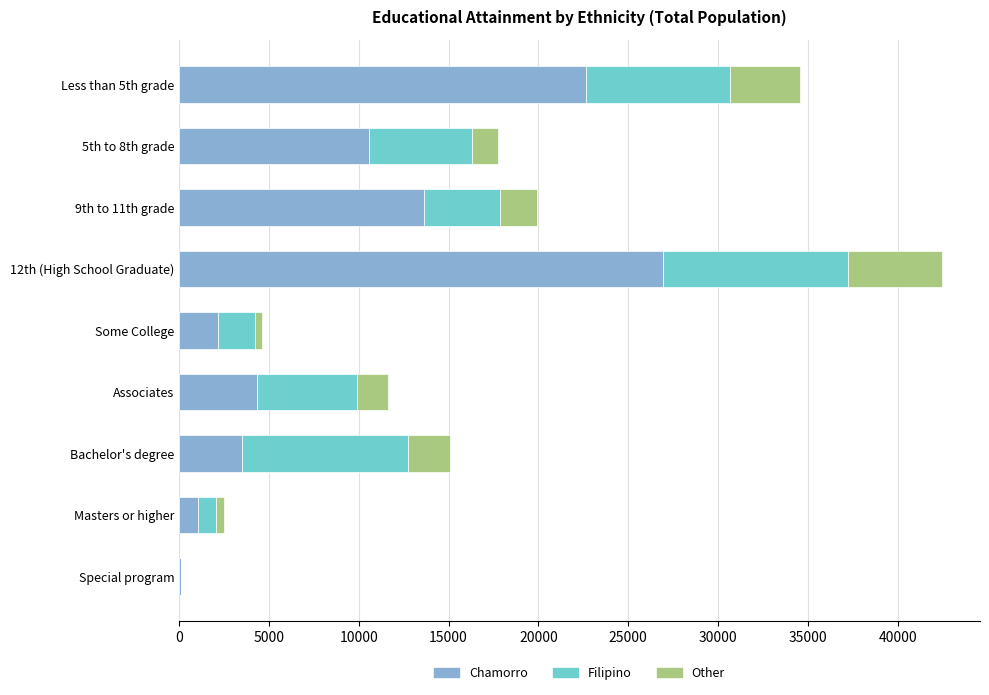

What is the sum of all Chamorro values?

84977